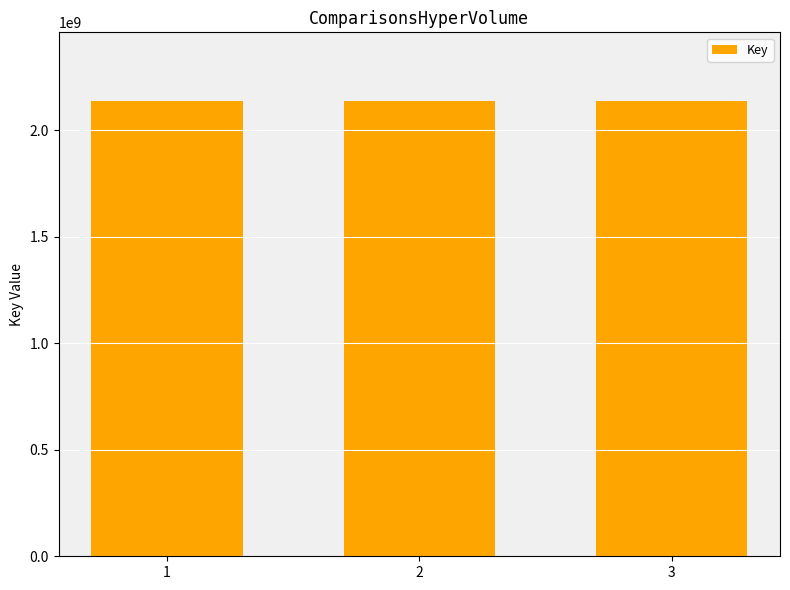

Where does the data first go above 2137711422?

1